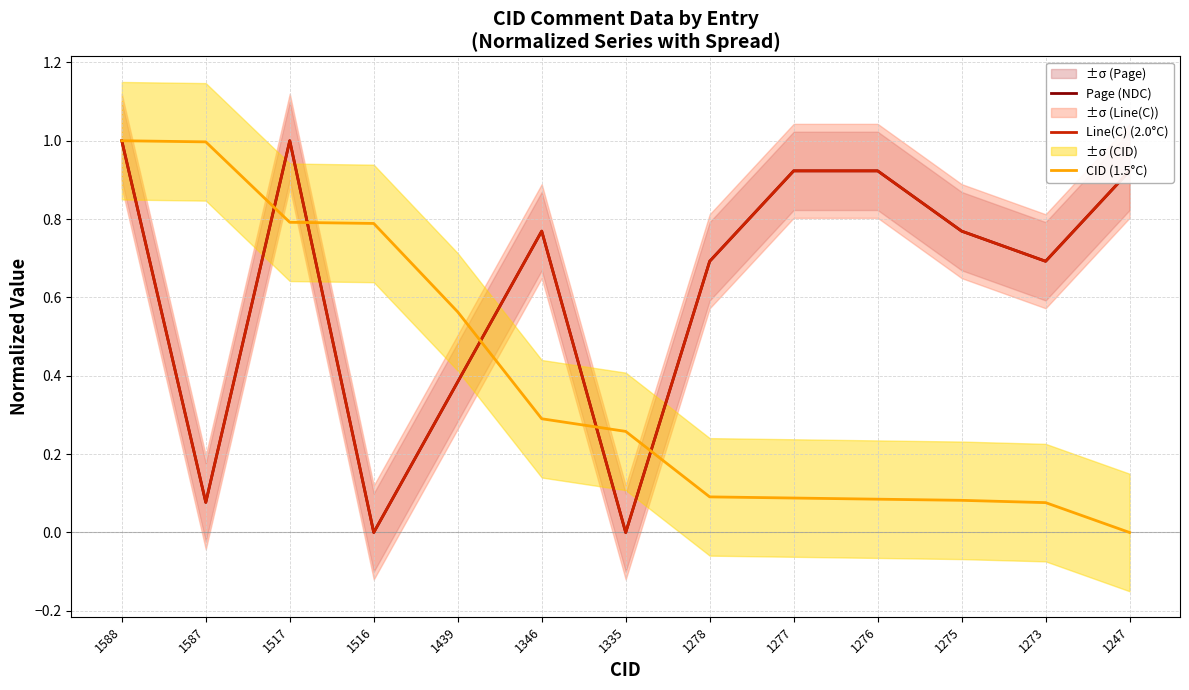

Where do CID (1.5°C) and Line(C) (2.0°C) first cross each other?

1587 and 1517